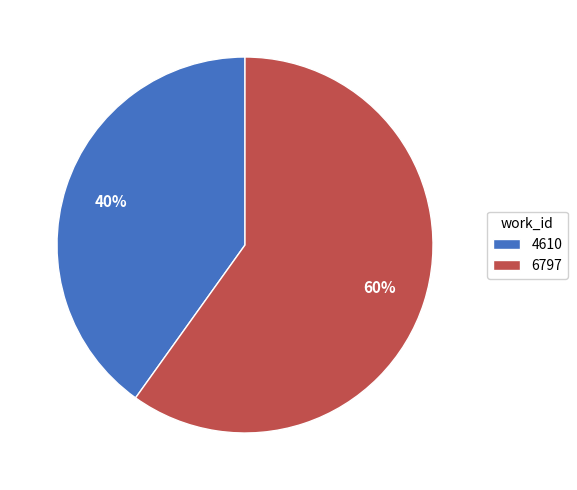

Does 4610 represent more than half of the total?

No